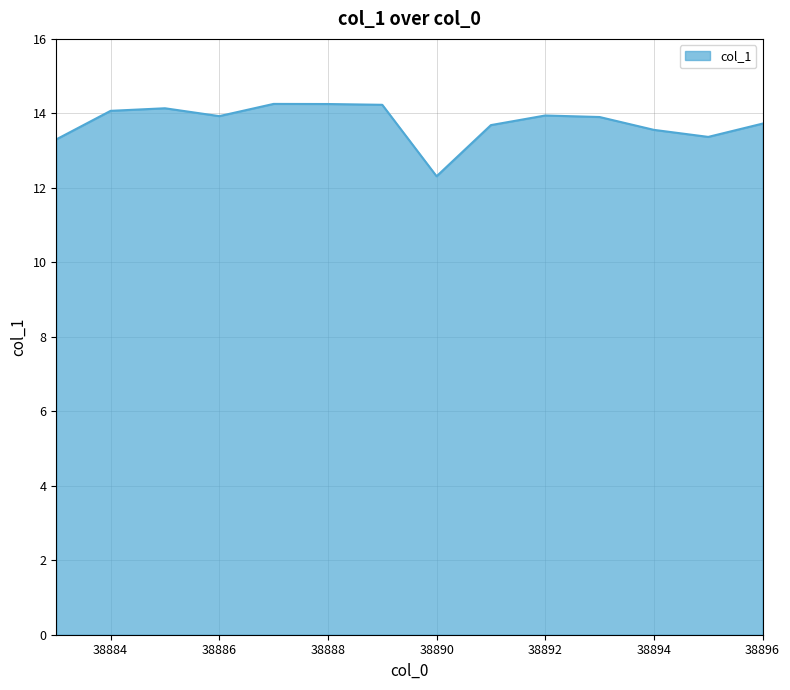

What is the smallest value displayed?

12.3